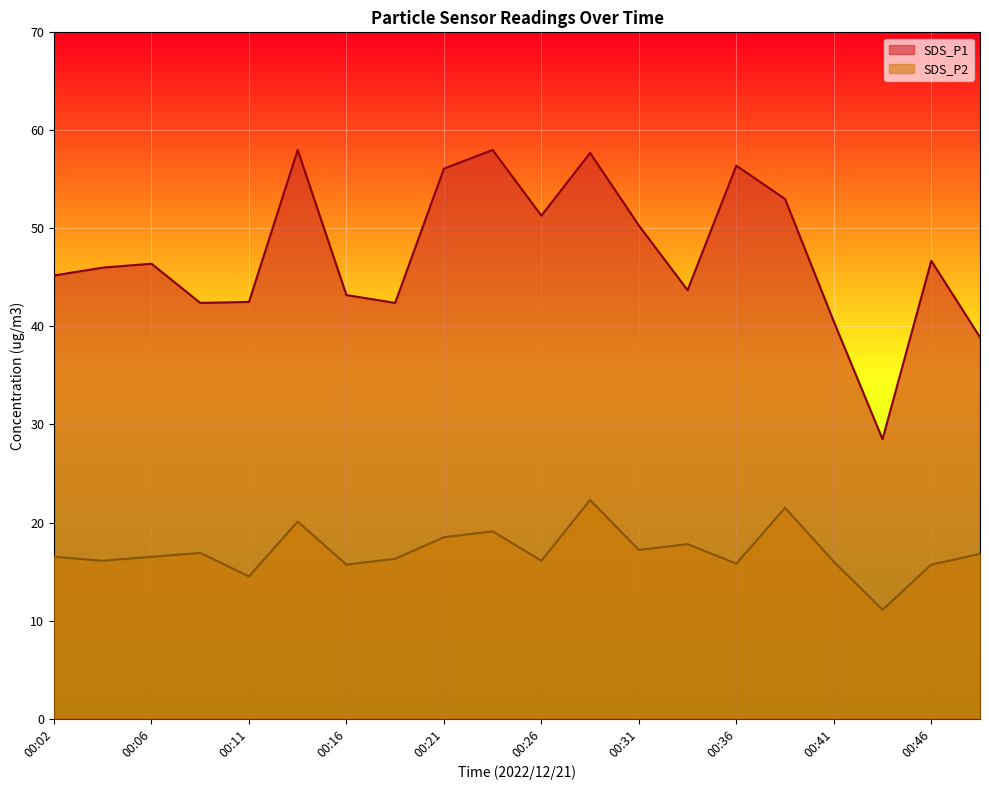

Reading left to right, extract all data points from this chart.

SDS_P1: 45.2	46.0	46.4	42.4	42.5	58.0	43.2	42.4	56.1	58.0	51.3	57.7	50.3	43.7	56.4	53.0	40.5	28.5	46.7	38.9
SDS_P2: 16.5	16.1	16.5	16.9	14.5	20.1	15.7	16.3	18.5	19.1	16.1	22.3	17.2	17.8	15.8	21.5	16.0	11.1	15.7	16.8